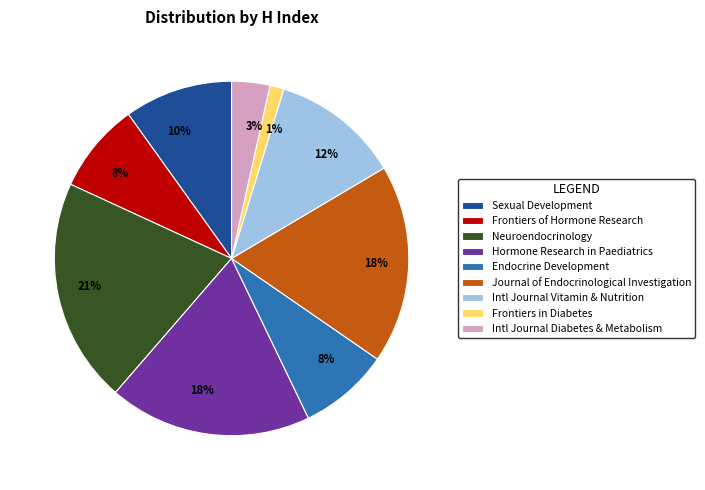

What is the ratio of the value at Journal of Endocrinological Investigation to the value at Neuroendocrinology?

0.9